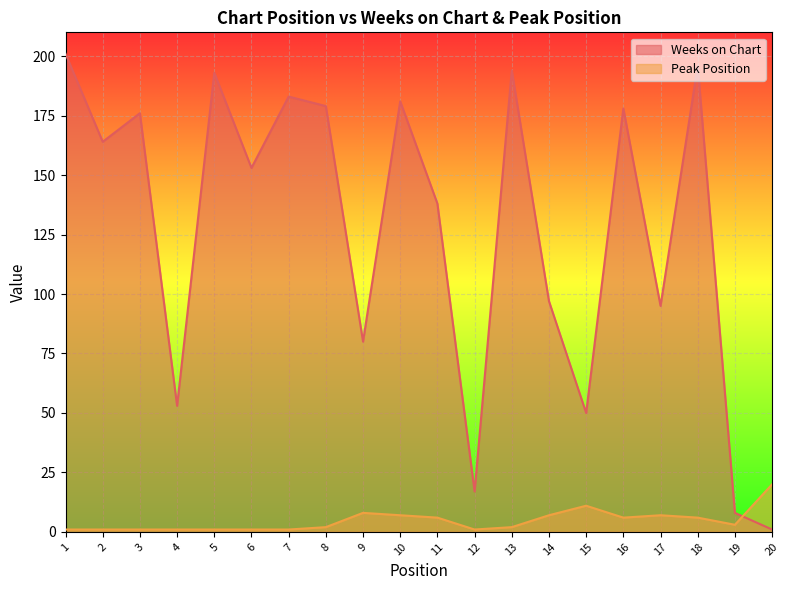

After their last crossing, which series has the higher values: Peak Position or Weeks on Chart?

Peak Position